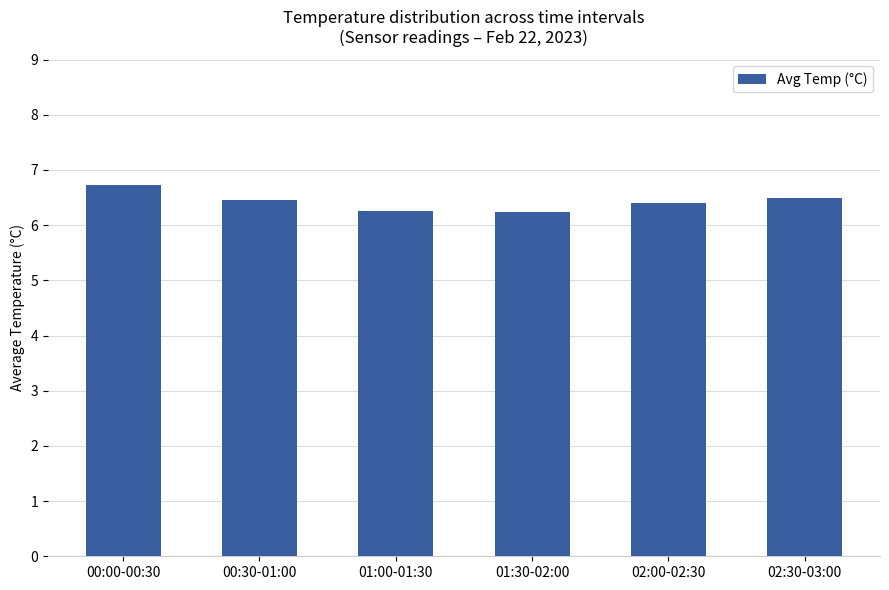

The chart shows a value of 9.4 at 02:00-02:30. True or false?

False